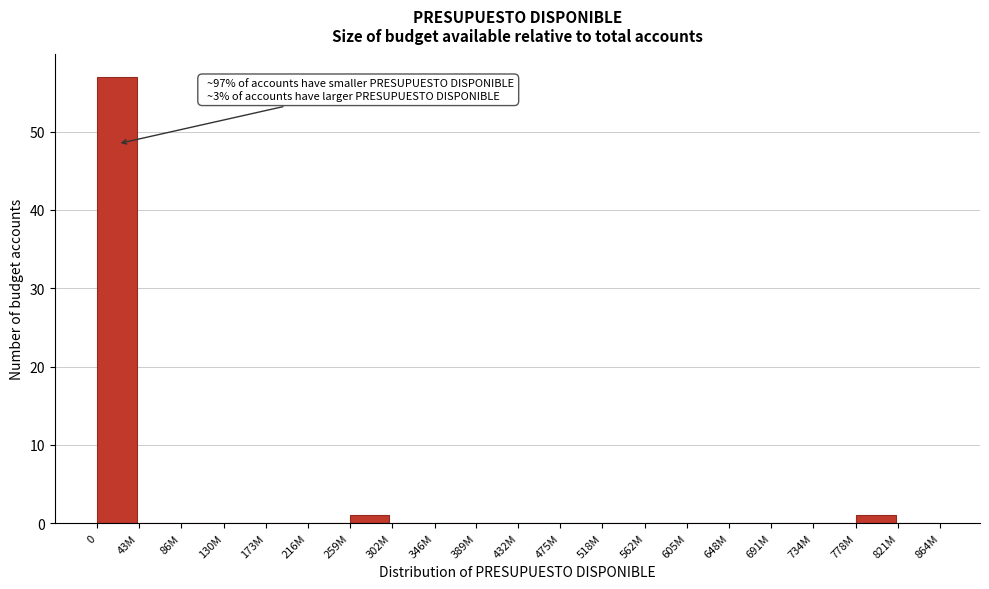

Reading left to right, extract all data points from this chart.

0=57	43M=0	86M=0	130M=0	173M=0	216M=0	259M=1	302M=0	346M=0	389M=0	432M=0	475M=0	518M=0	562M=0	605M=0	648M=0	691M=0	734M=0	778M=1	821M=0